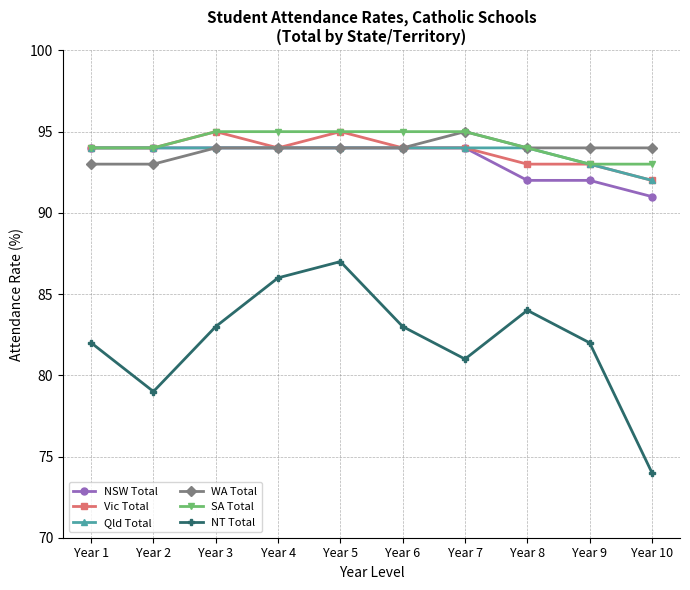

How many series are shown in this chart?

6